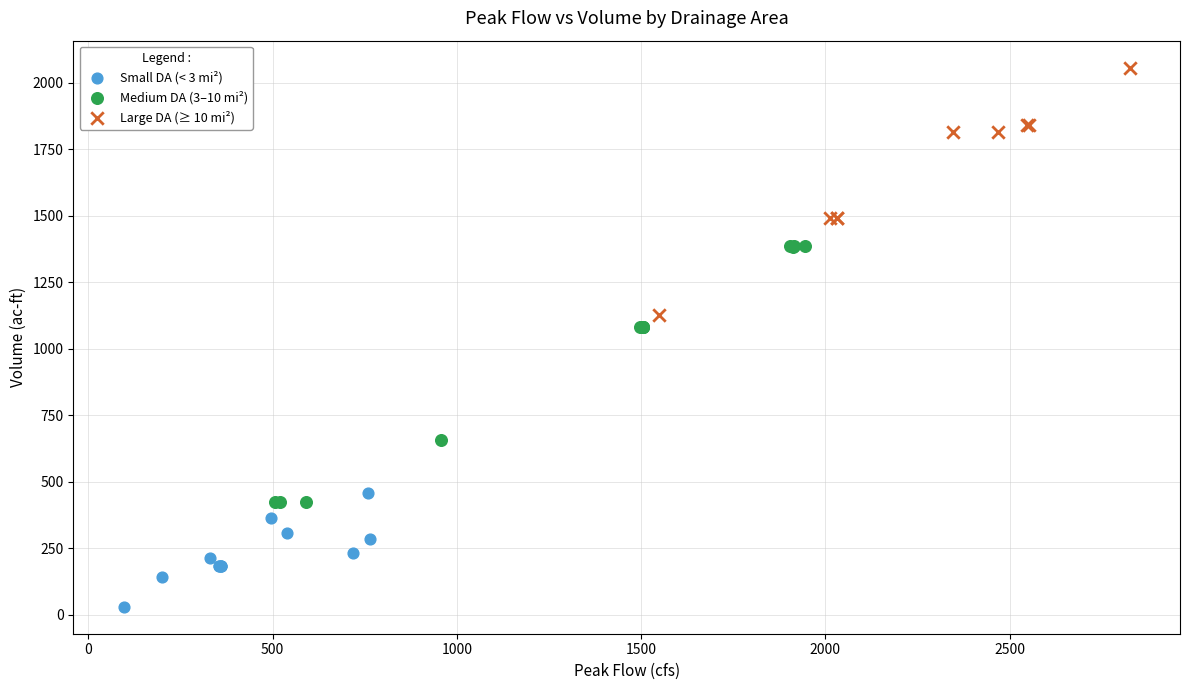

What are all the series names shown in the legend?

Small DA (< 3 mi²), Medium DA (3–10 mi²), Large DA (≥ 10 mi²)